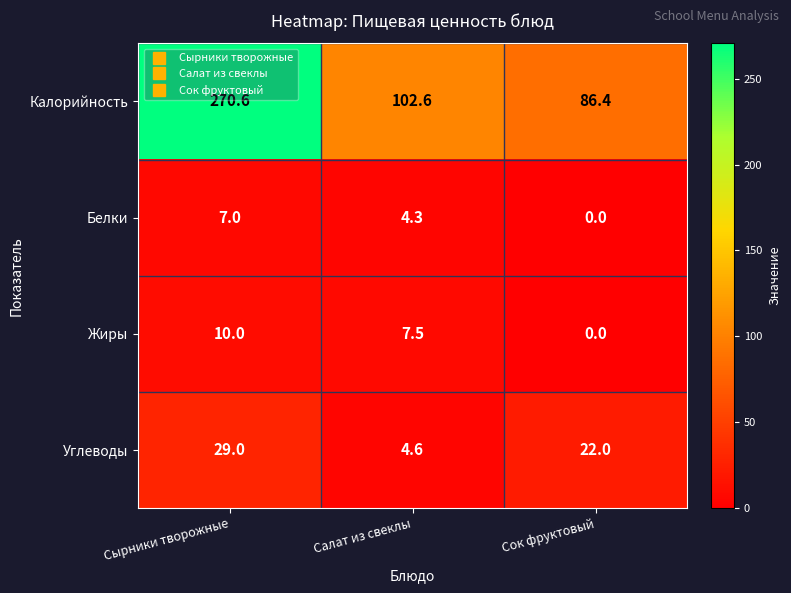

What is the greatest value displayed?

270.6